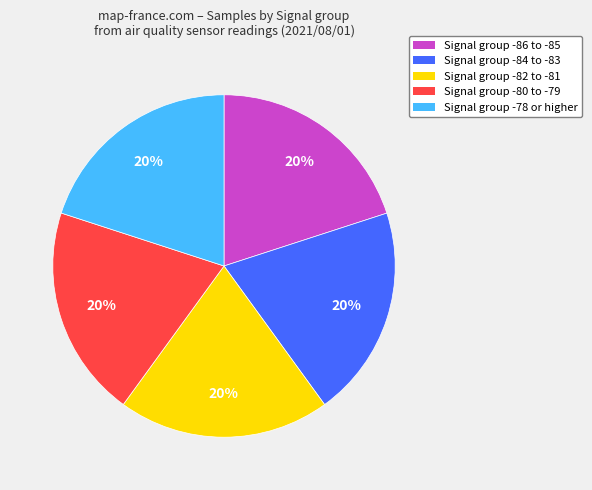

To the nearest percent, what is the average slice percentage?

20%